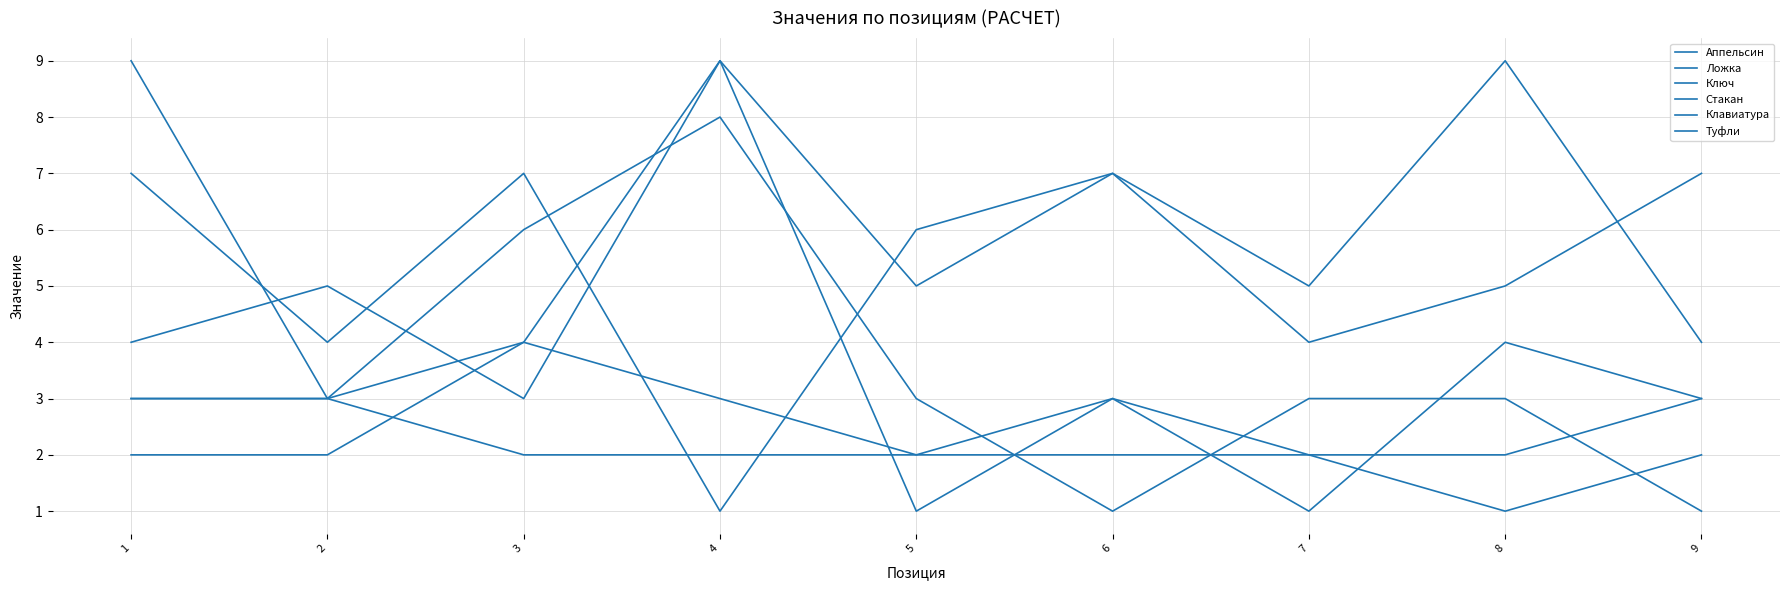

Is this an area chart (filled region under the line)?

No